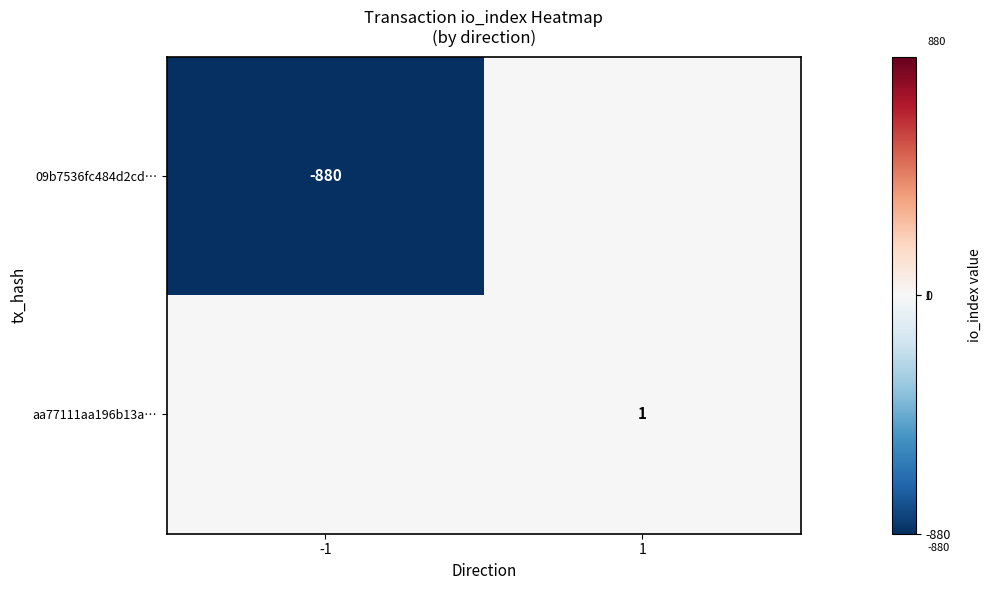

Which label corresponds to the smallest value in the chart?

-1